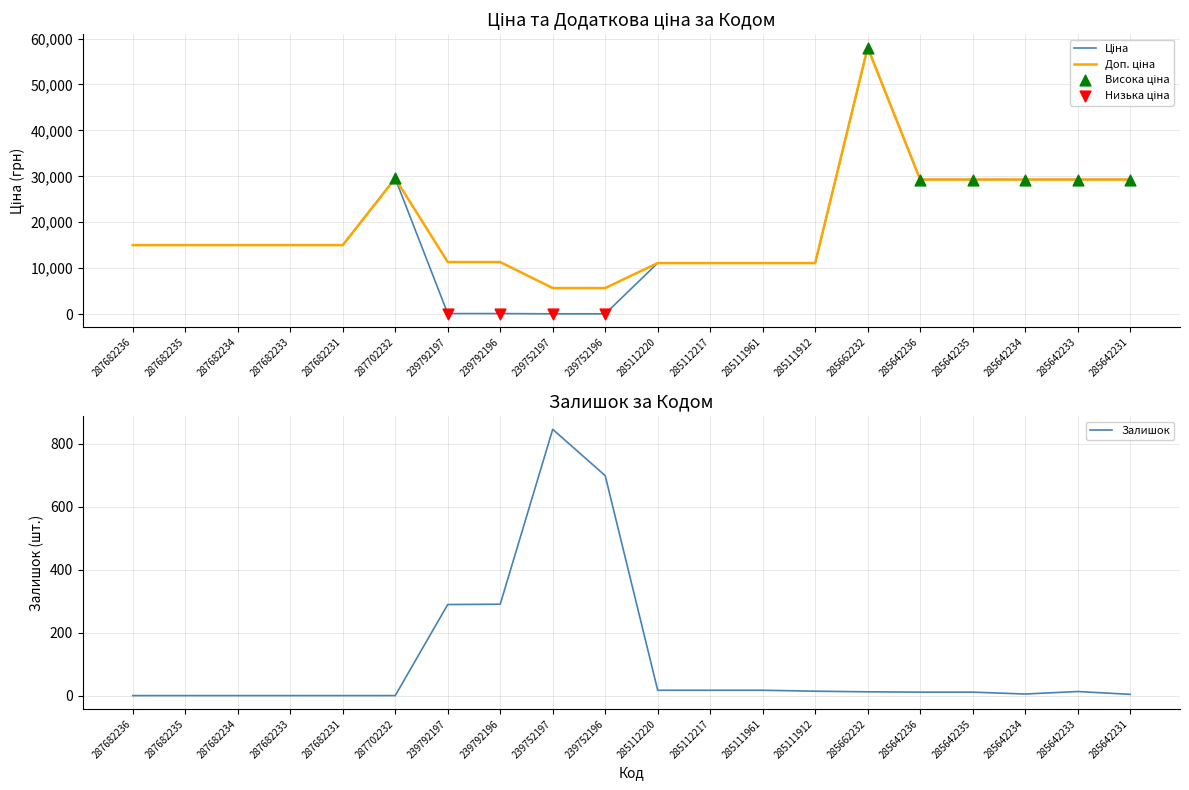

Which series contains the lowest Y value?

Залишок